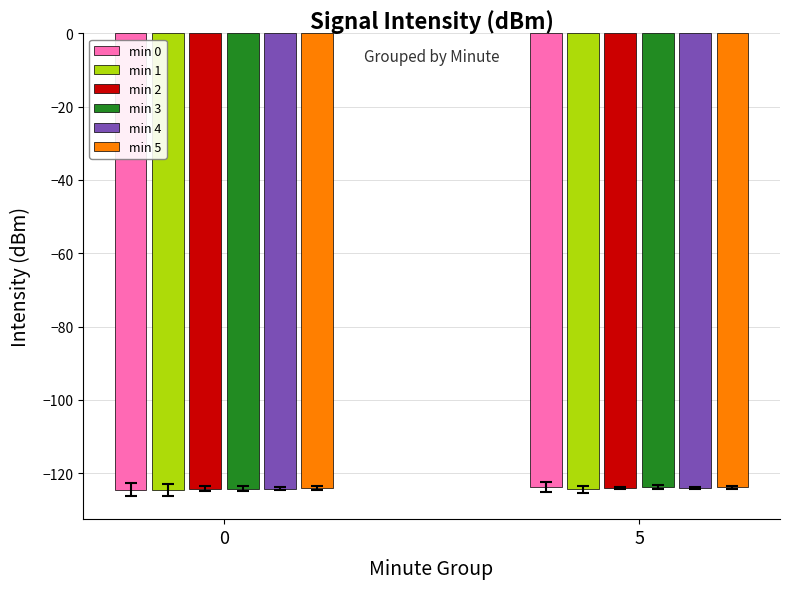

What is the difference between the maximum and minimum values in the min 3 series?

0.4